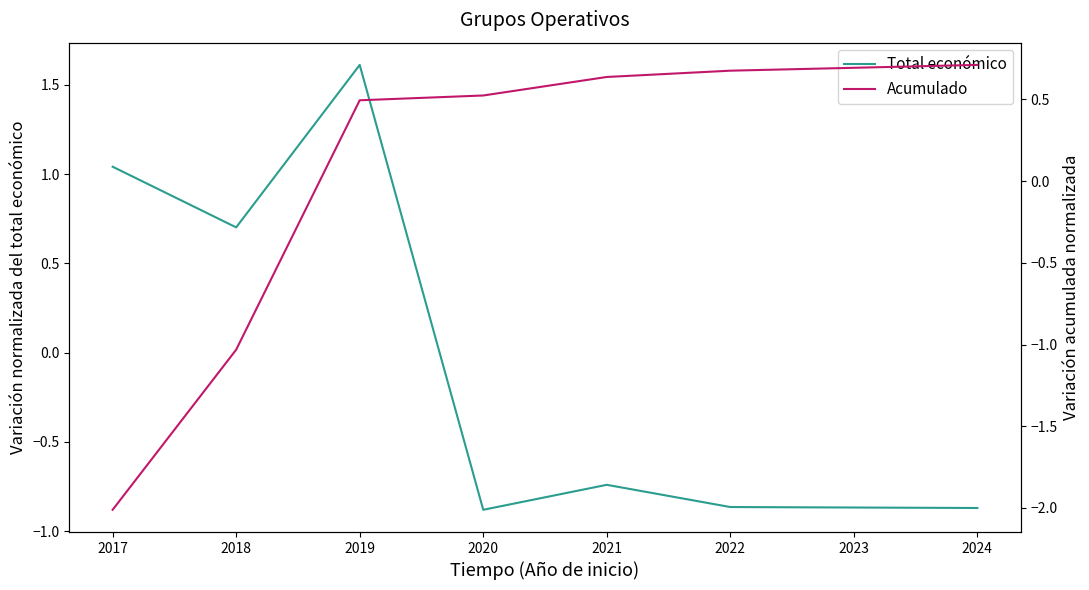

At how many categories does at least one series exceed -1?

7